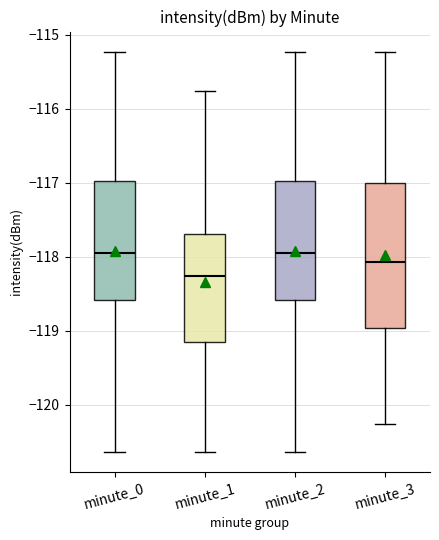

Where does the median line of the box for minute_1 sit on the y-axis? The values are not printed on the chart, so give them approximately, as read against the axis.

-118.3